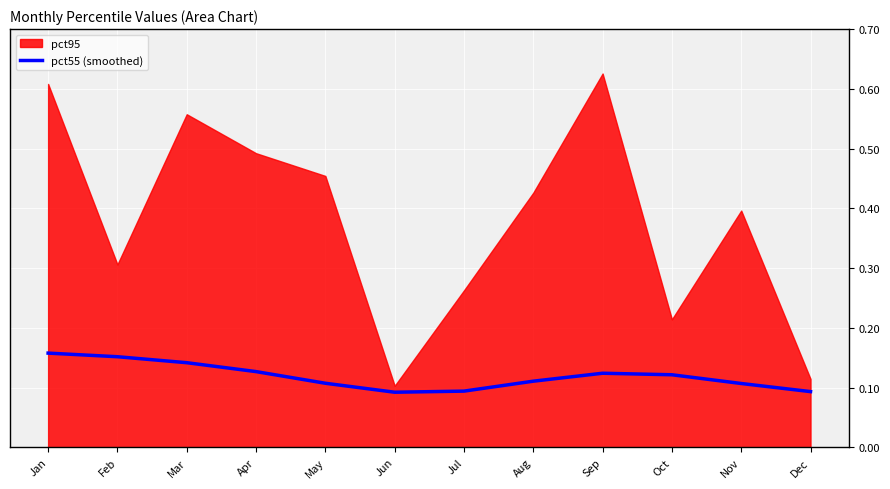

The pct55 (smoothed) series shows 0.3 at Feb. True or false?

False